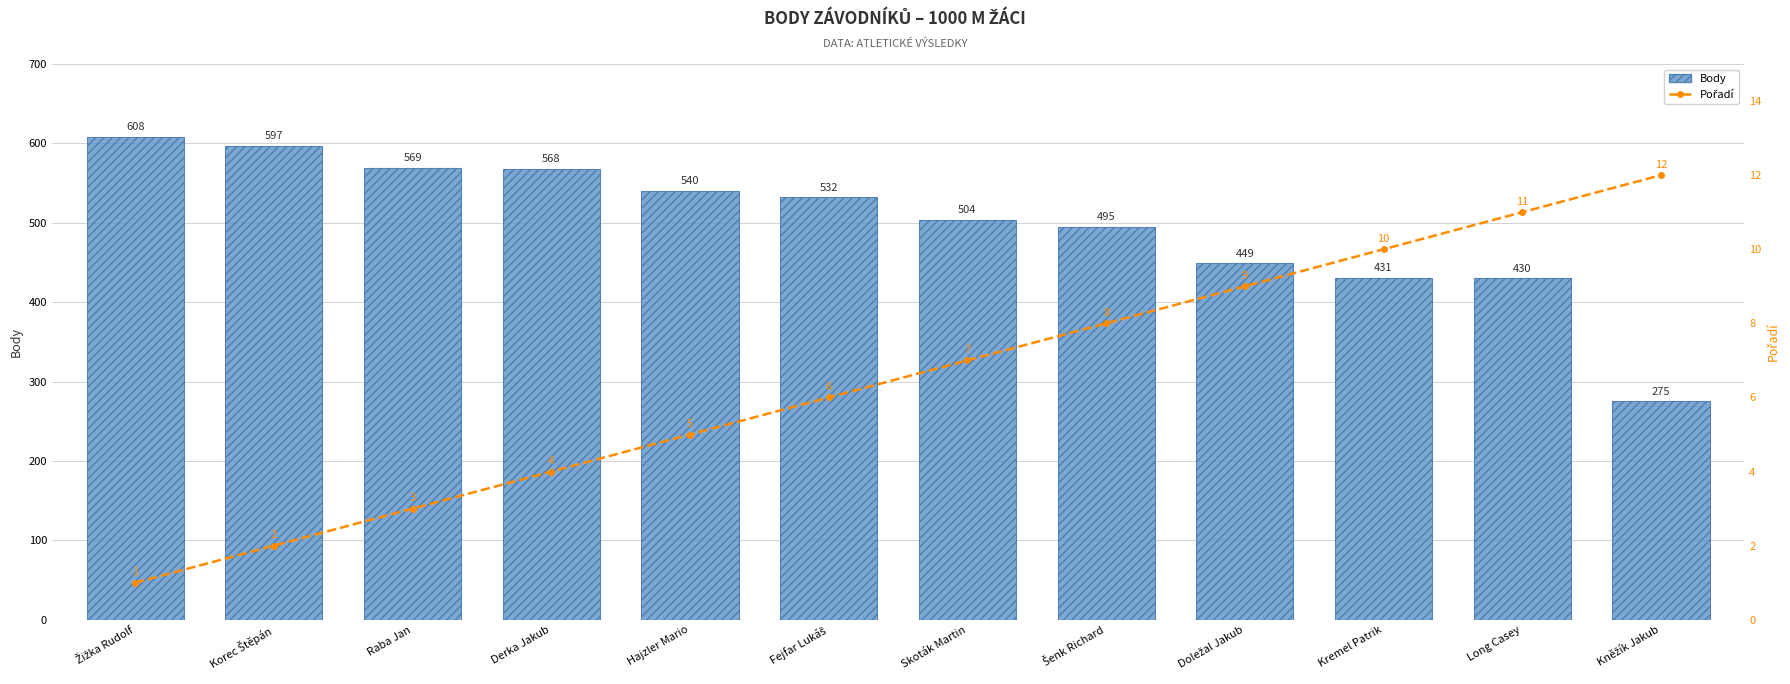

What is the difference between the maximum and minimum values in the Body series?

333